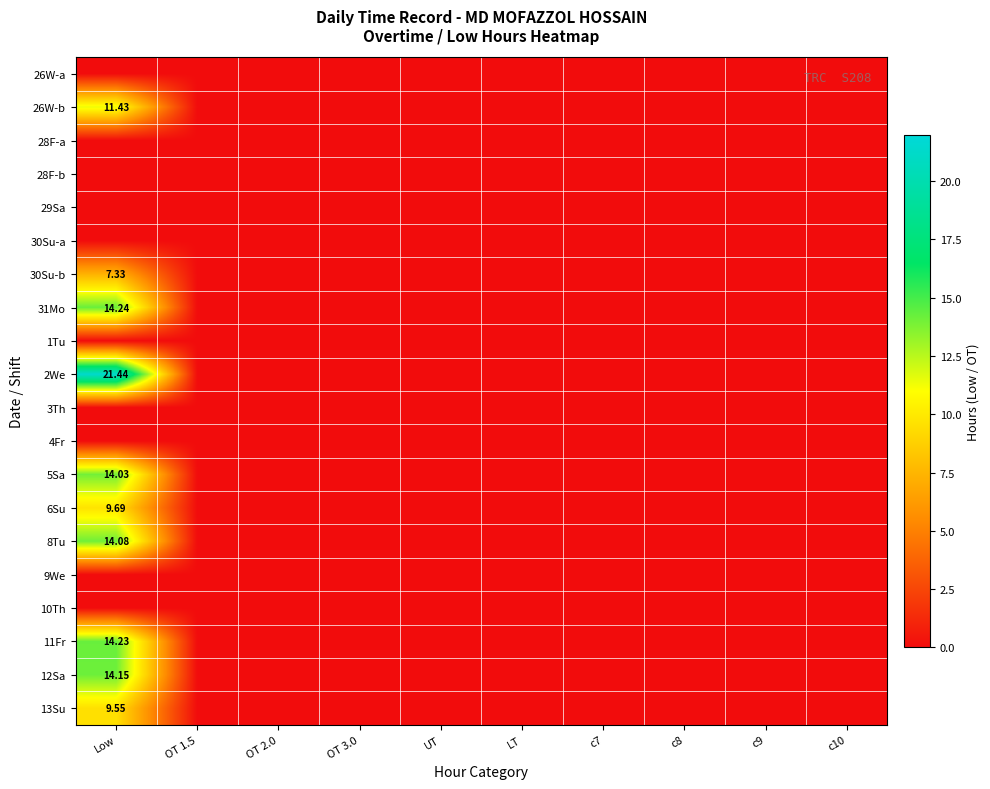

List the series in order of their peak value, highest first.

2We, 31Mo, 11Fr, 12Sa, 8Tu, 5Sa, 26W-b, 6Su, 13Su, 30Su-b, 26W-a, 28F-a, 28F-b, 29Sa, 30Su-a, 1Tu, 3Th, 4Fr, 9We, 10Th